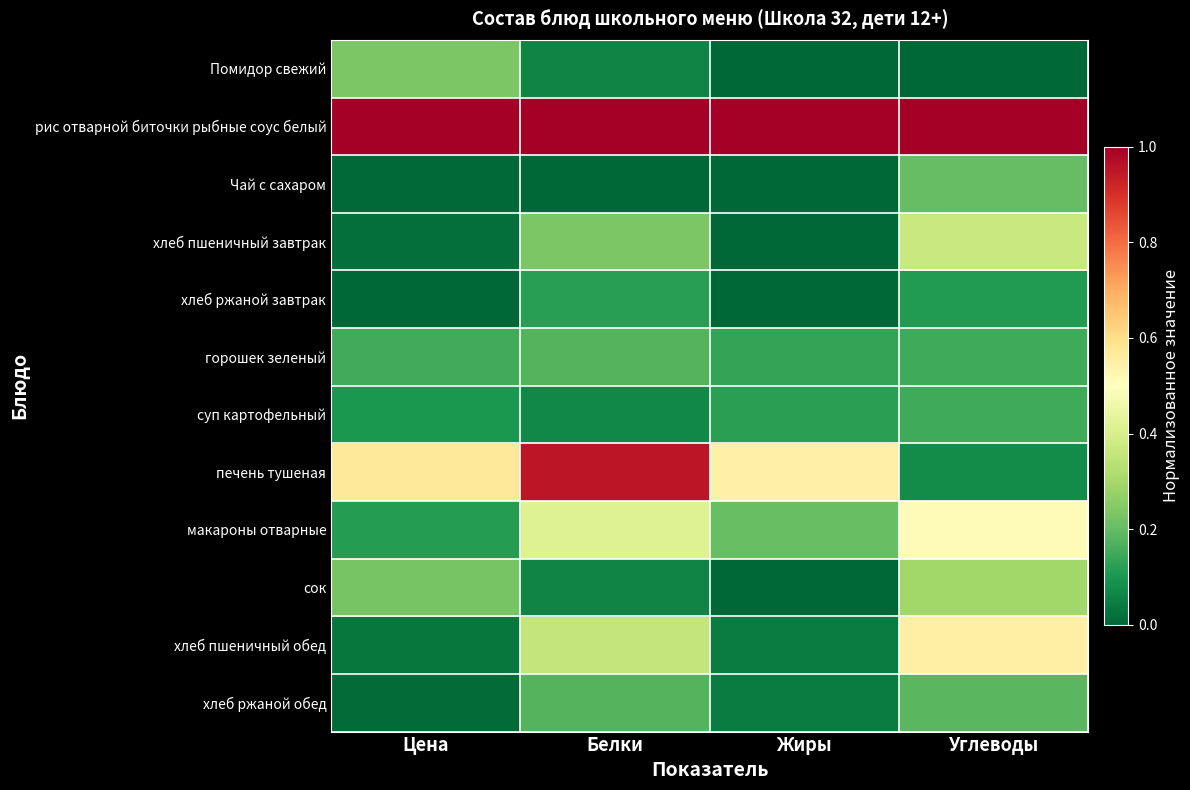

What is the total value across all series at Цена?

2.5